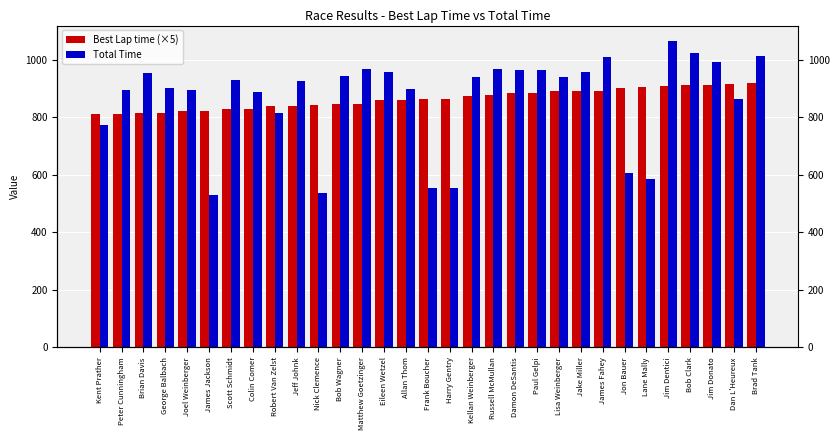

What are all the series names shown in the legend?

Best Lap time (×5), Total Time